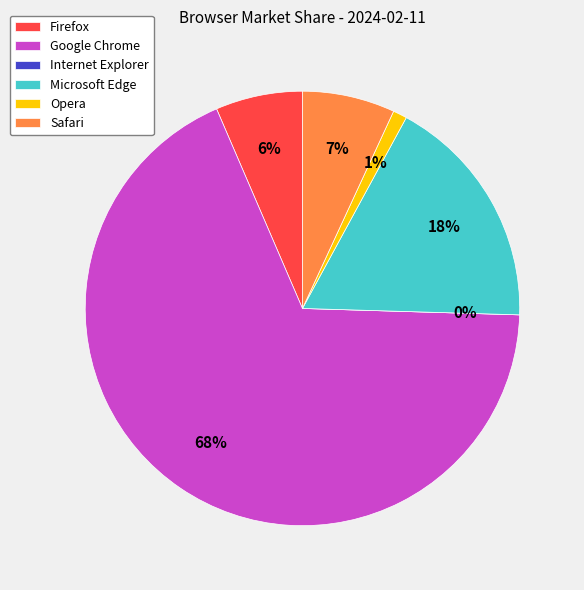

How many segments does this pie chart have?

6